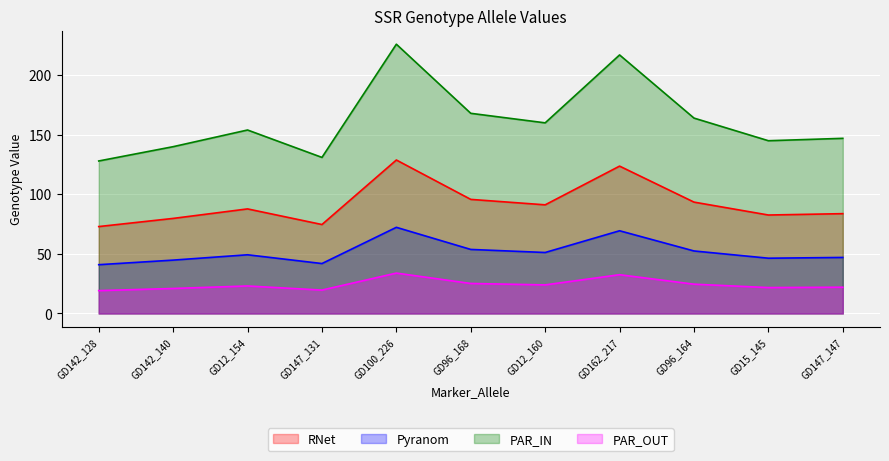

True or false: PAR_IN and RNet cross at least once.

False